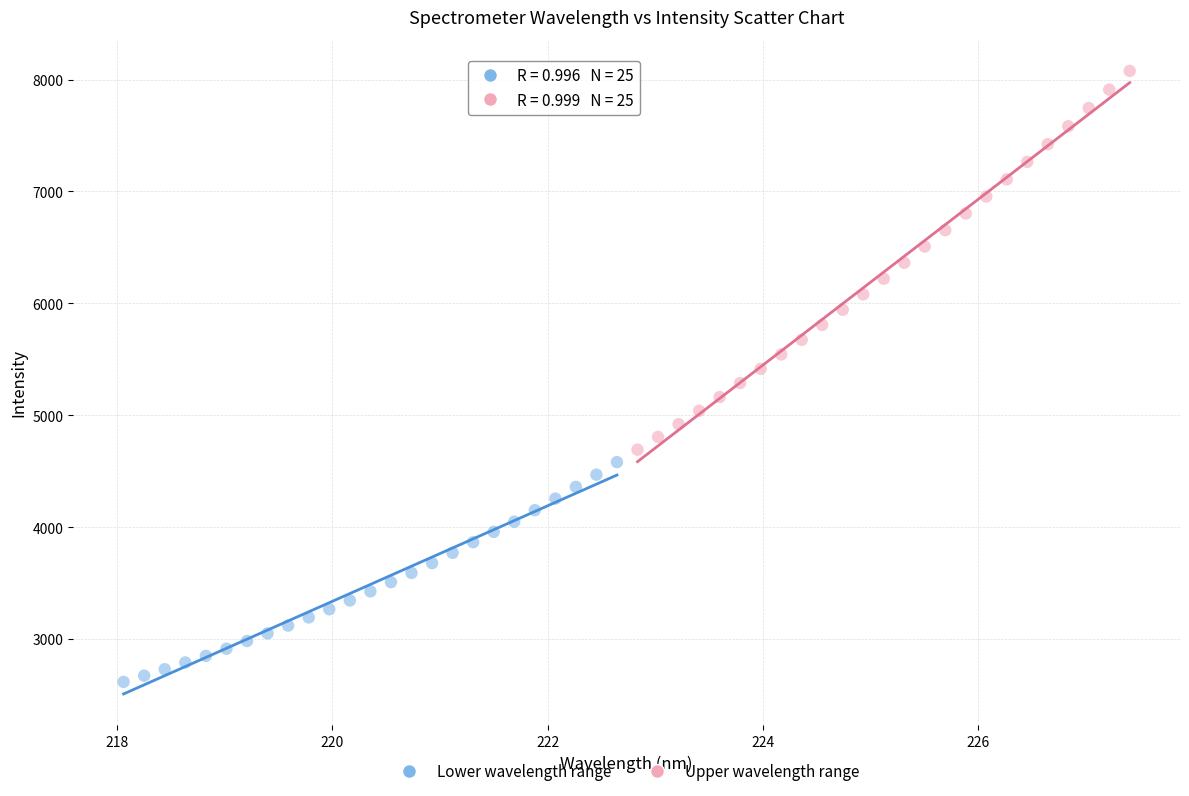

Which series reaches the maximum Y coordinate?

Upper wavelength range